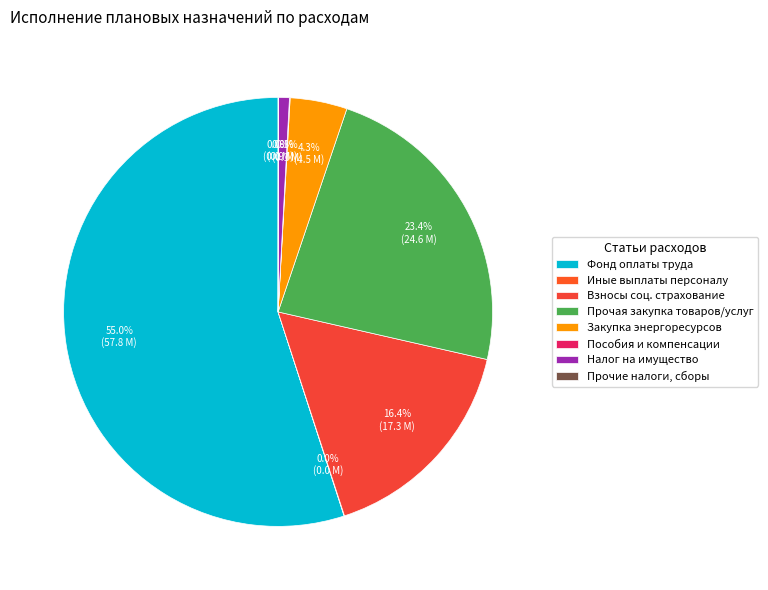

Is there a majority slice in this chart?

Yes